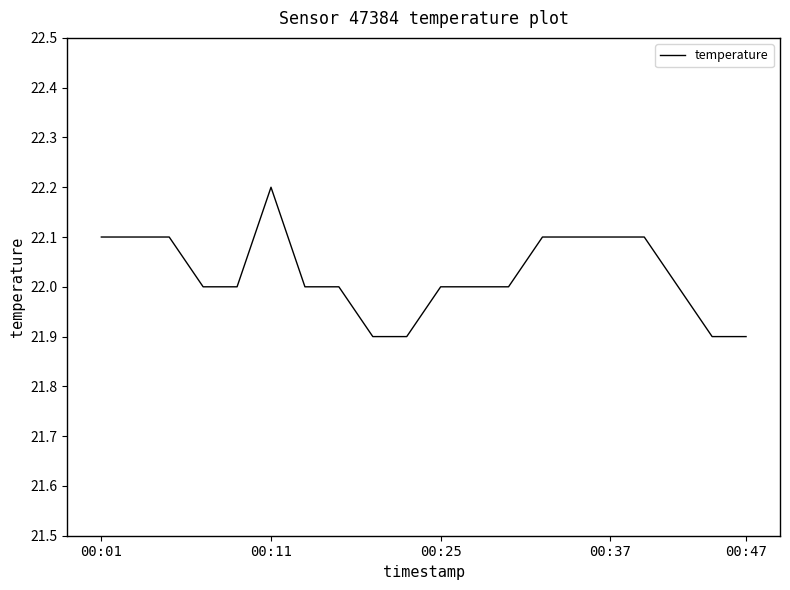

What is the maximum value shown in the chart?

22.2